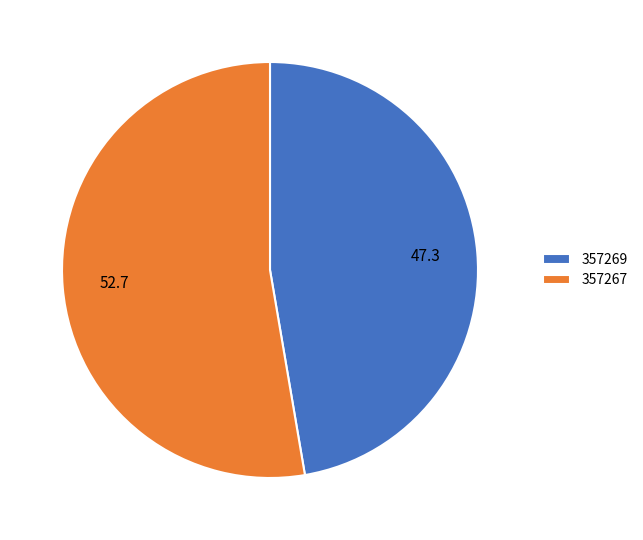

The 357269 slice represents 47% of the pie. True or false?

True